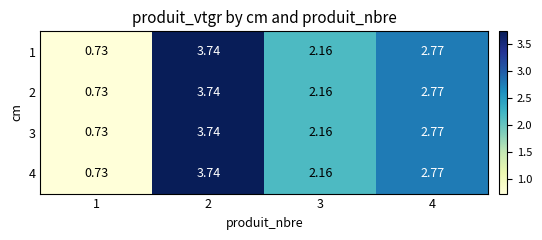

Is the value of 2 at 4 greater than the value of 3 at 3?

Yes